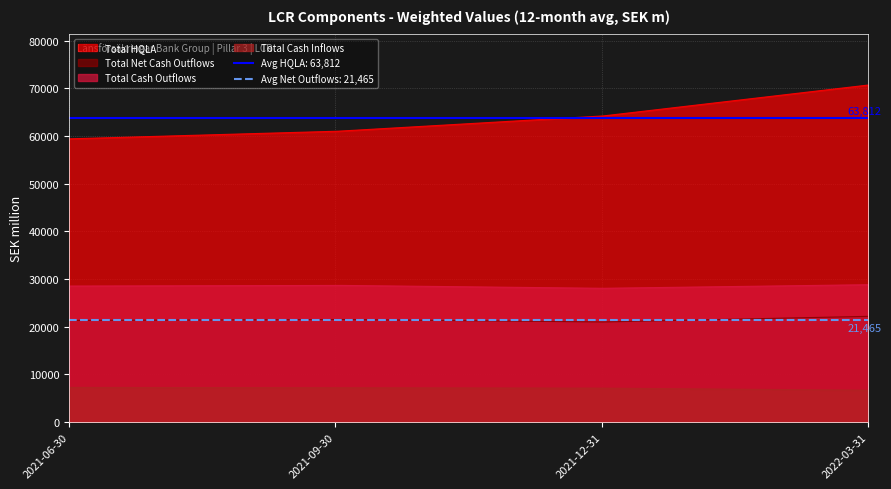

Which category has the lowest value in the Total HQLA series?

2021-06-30